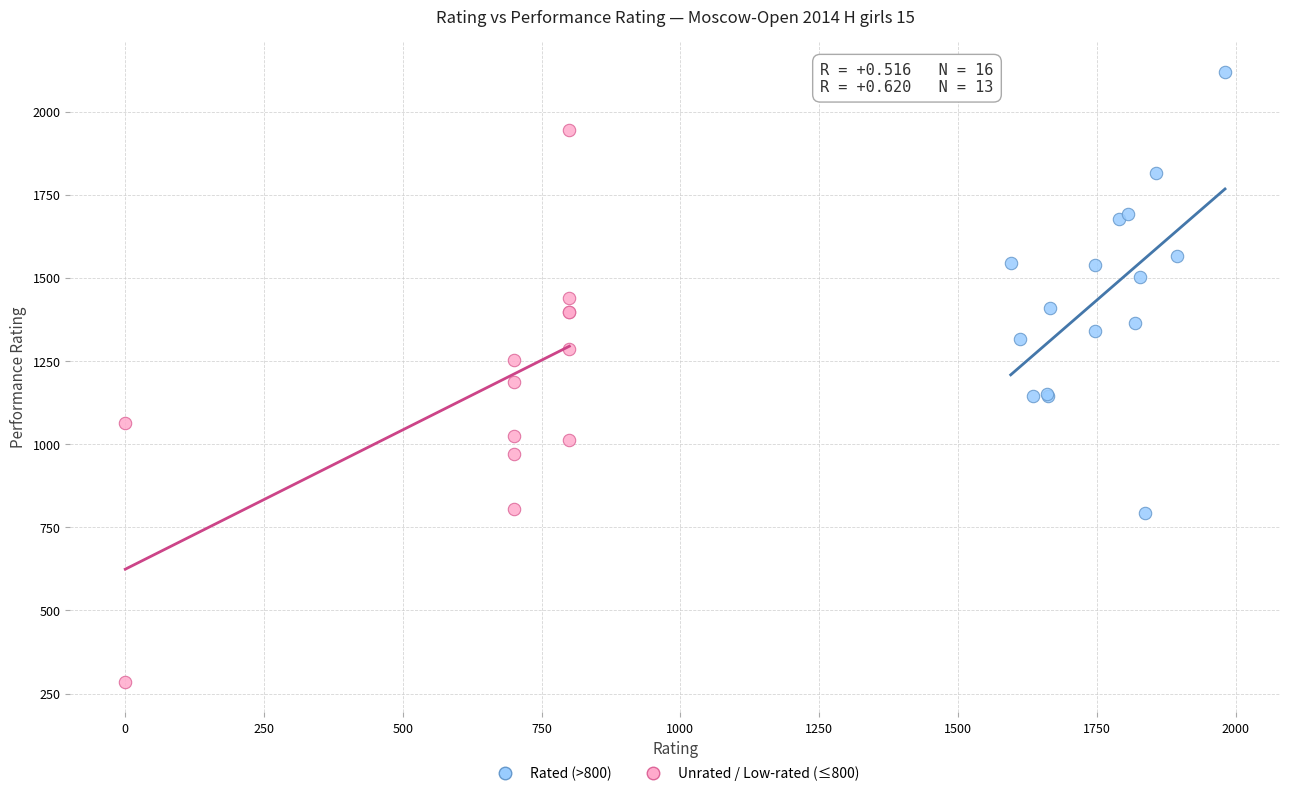

Which series contains the highest Y value?

Rated (>800)